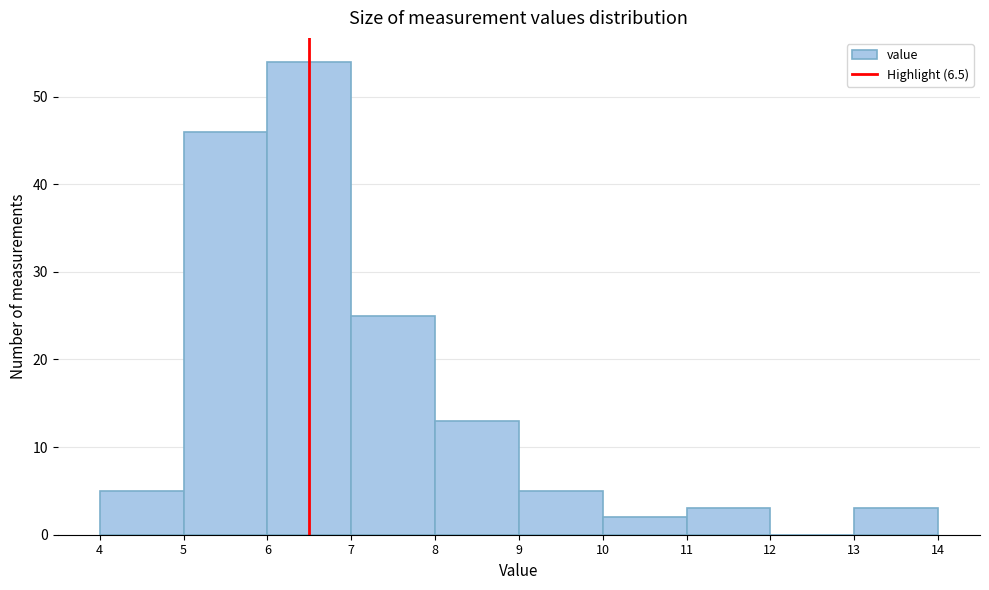

How tall is the bar that spans 7 to 8 on the x-axis? The values are not printed on the chart, so give them approximately, as read against the axis.

25